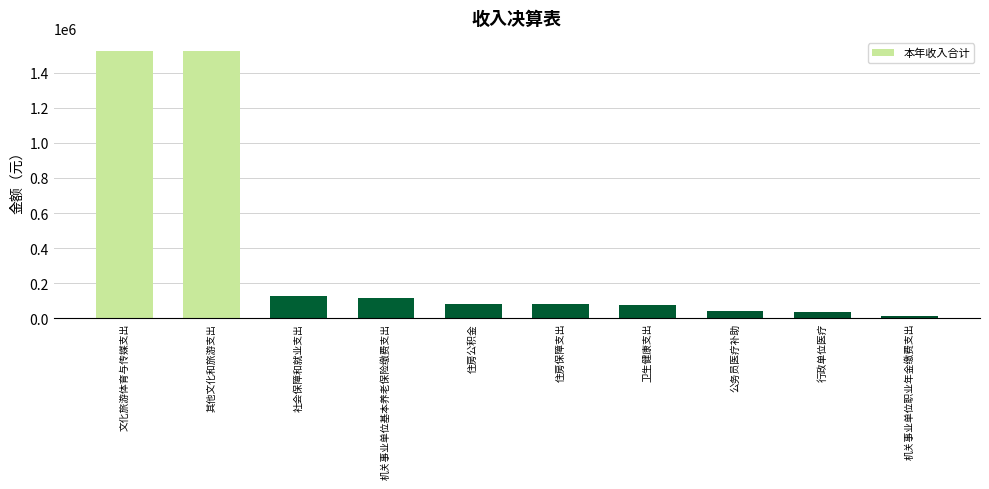

Approximately how many times larger is the value at 公务员医疗补助 compared to 机关事业单位基本养老保险缴费支出?

0.4